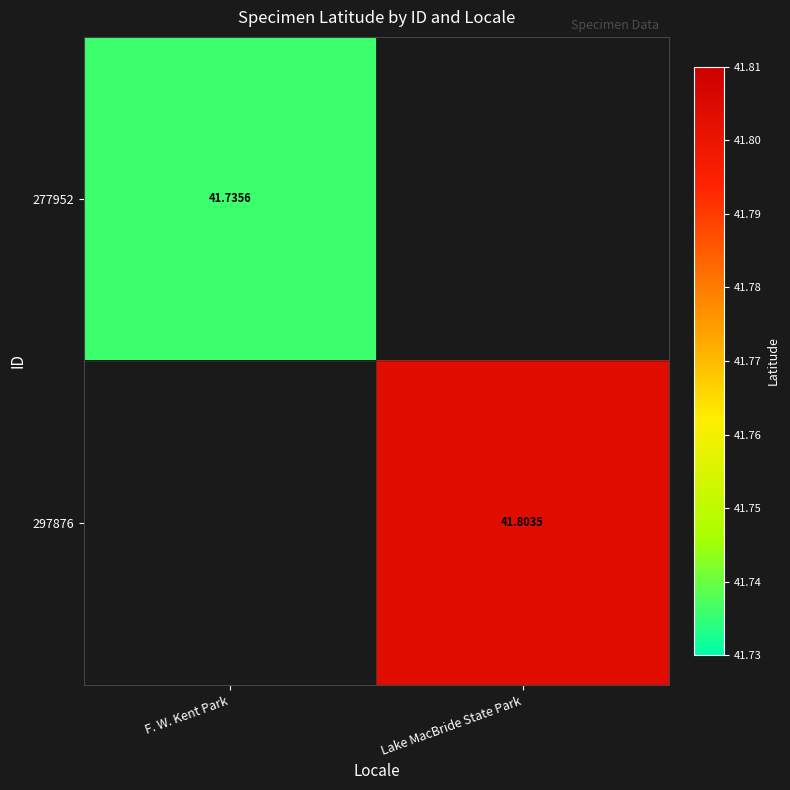

What is the lowest value of the 277952 series?

41.7